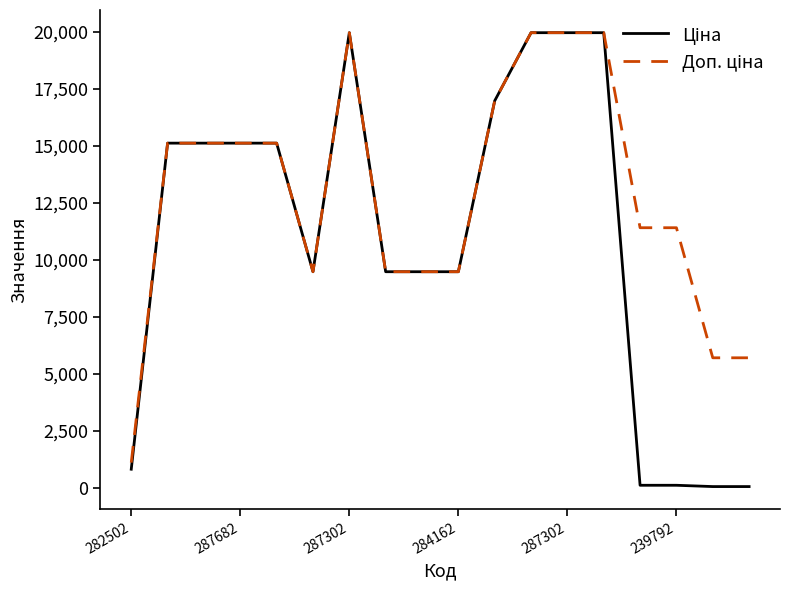

What is the greatest value displayed?

19964.2